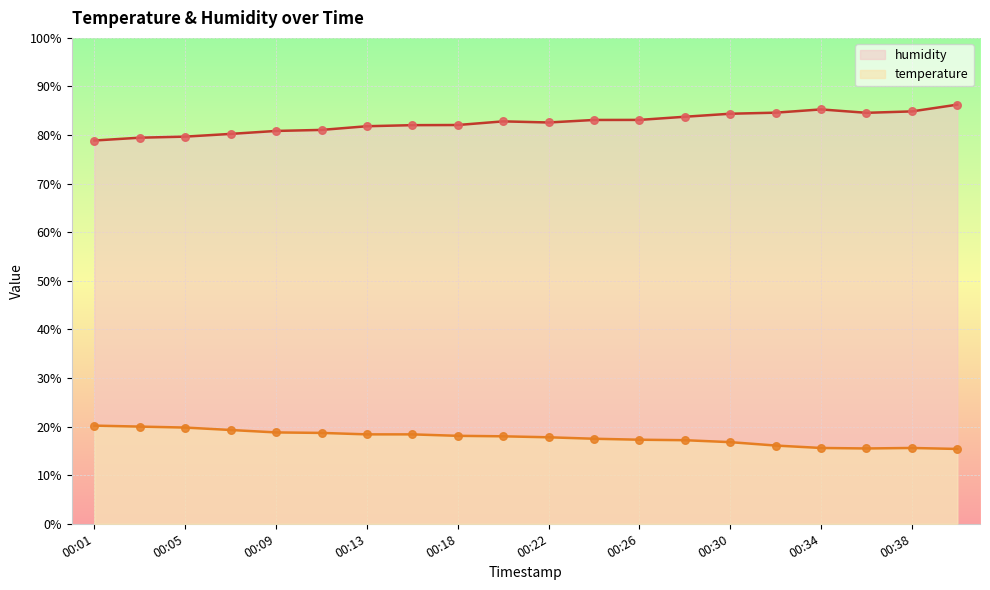

What are all the series names shown in the legend?

humidity, temperature